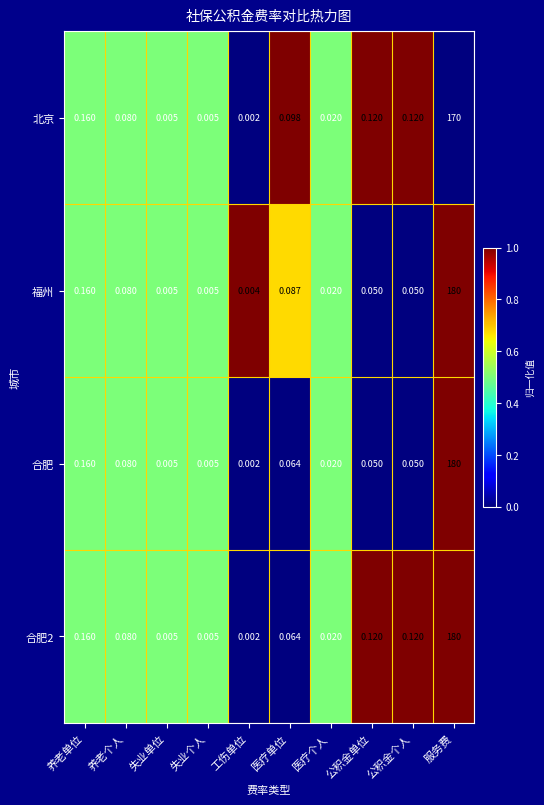

At which label does 北京 reach its minimum?

工伤单位